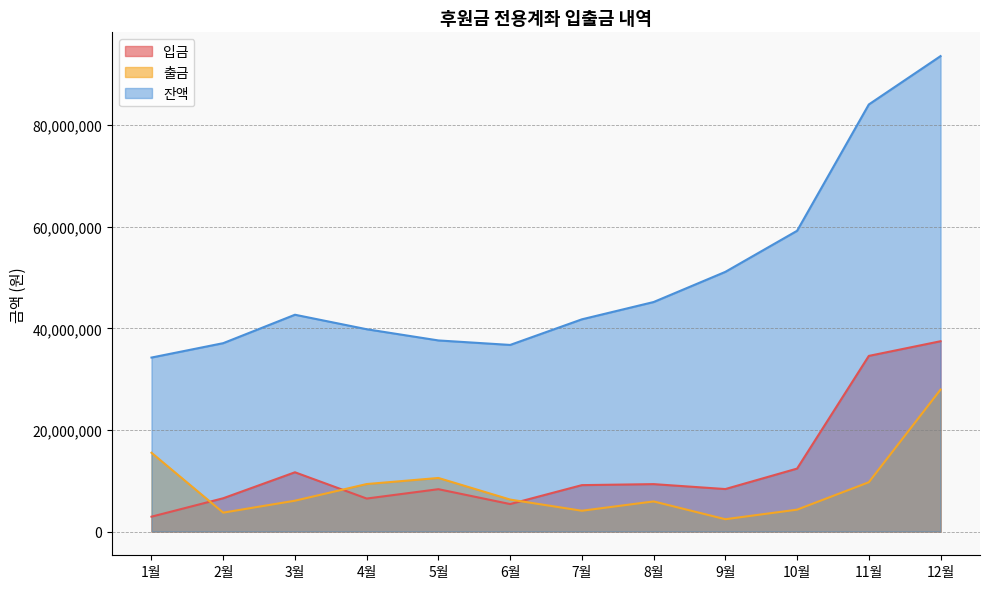

The value of 출금 at 1월 is 15505710. True or false?

True